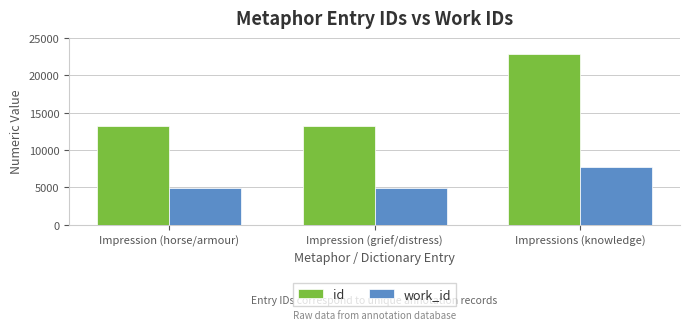

How many groups of bars are there?

3